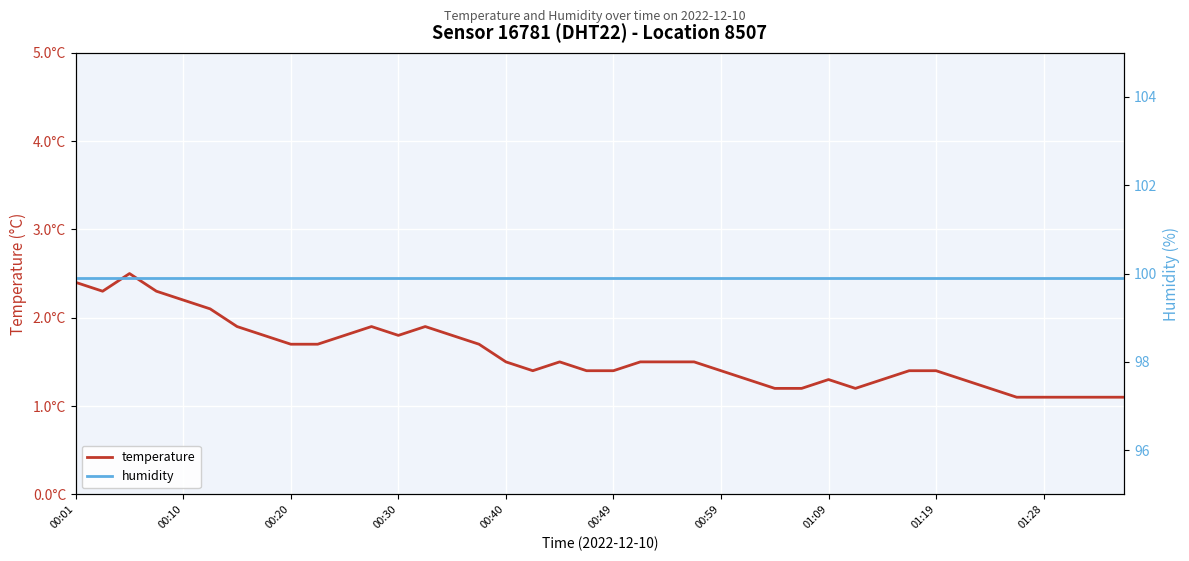

Rank the series by their maximum value, from highest to lowest.

humidity, temperature